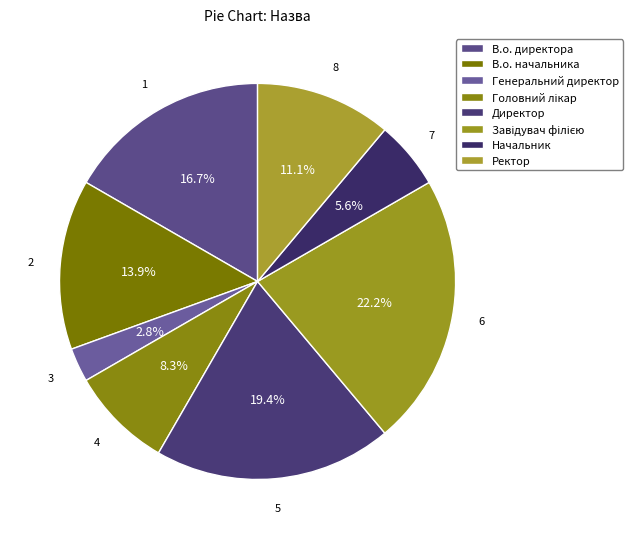

What is the largest slice in the pie chart?

Завідувач філією